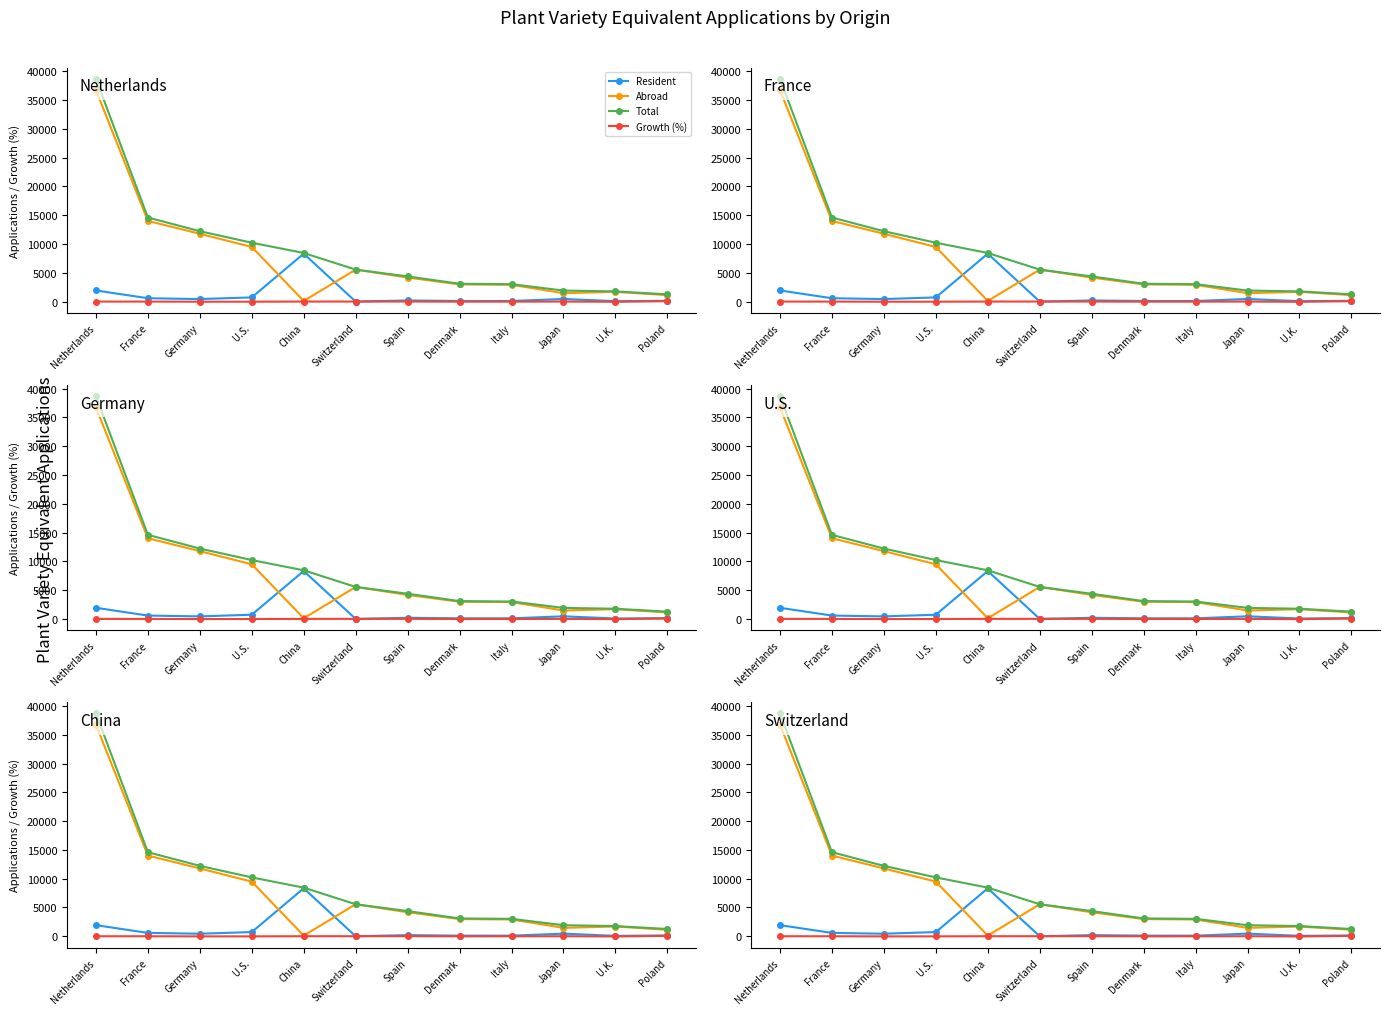

Which series has the widest spread of values?

Total